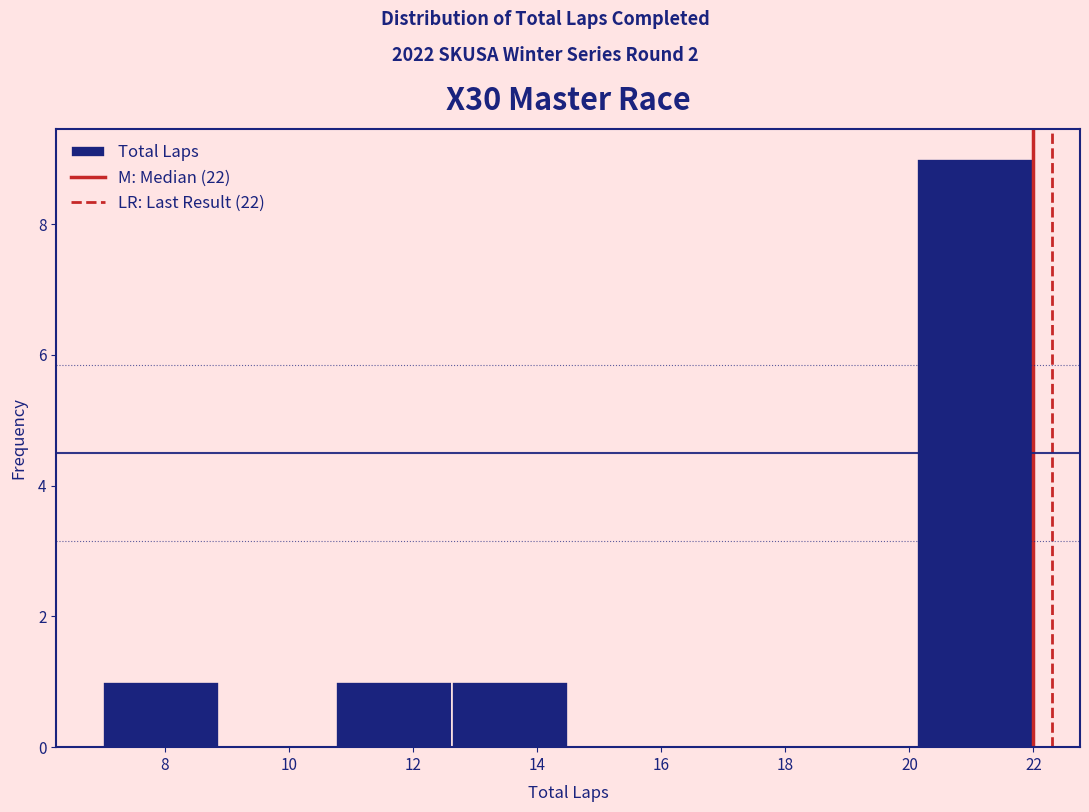

Over which range of the x-axis is the bar tallest?

20.2 to 22.0